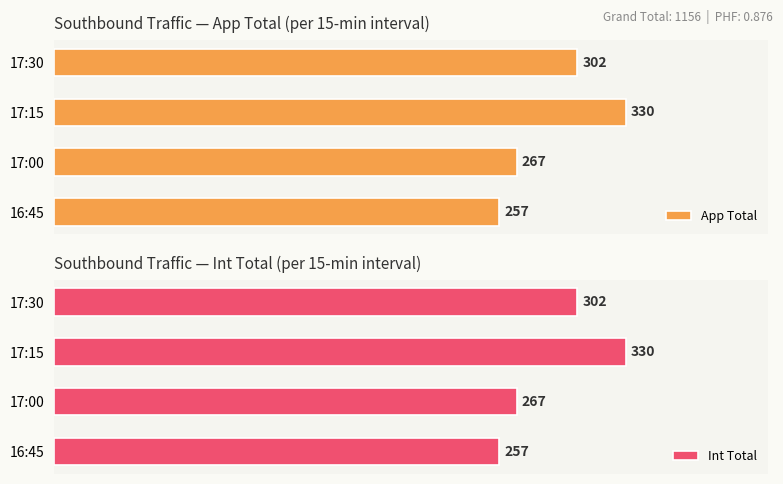

List the series in order of their peak value, lowest first.

App Total, Int Total